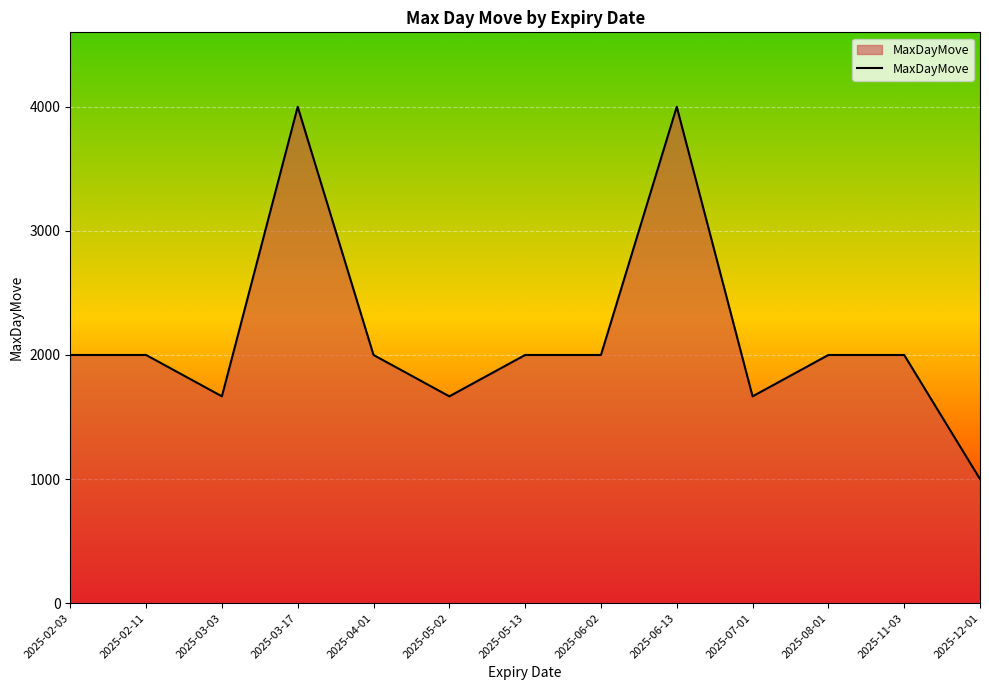

Approximately how many times larger is the value at 2025-05-13 compared to 2025-06-02?

1.0